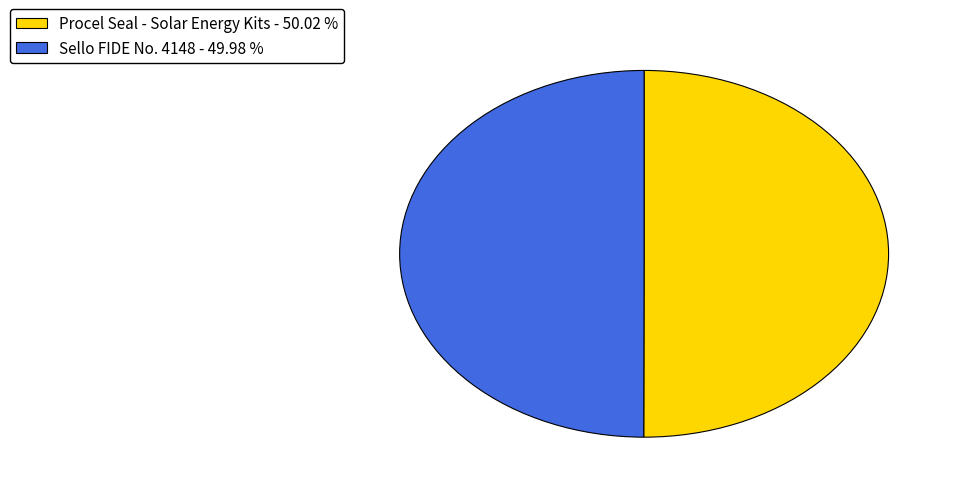

Approximately how many times larger is the value at Procel Seal - Solar Energy Kits - 50.02 % compared to Sello FIDE No. 4148 - 49.98 %?

1.0